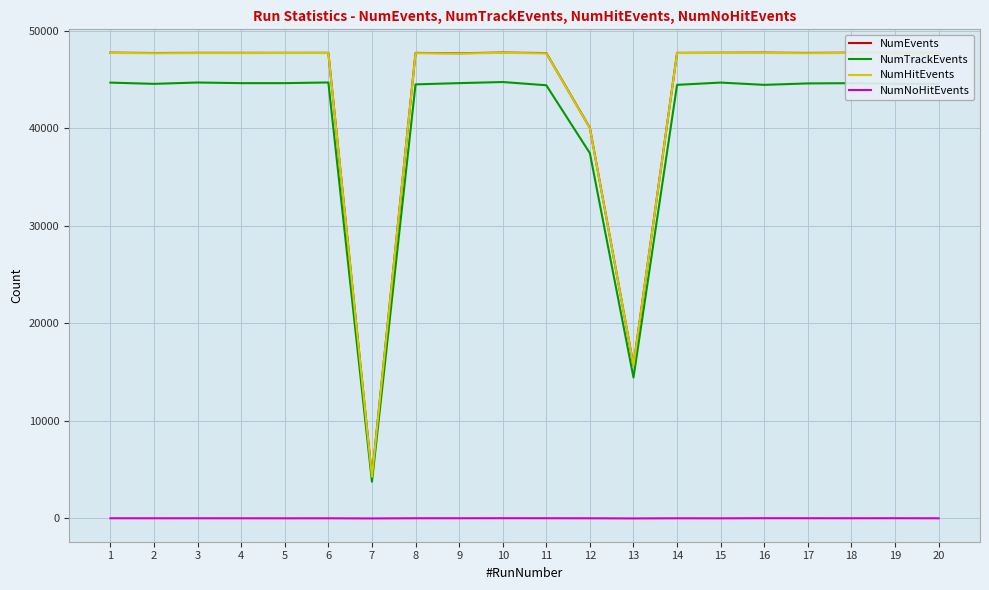

What is the total value across all series at 14?

139853